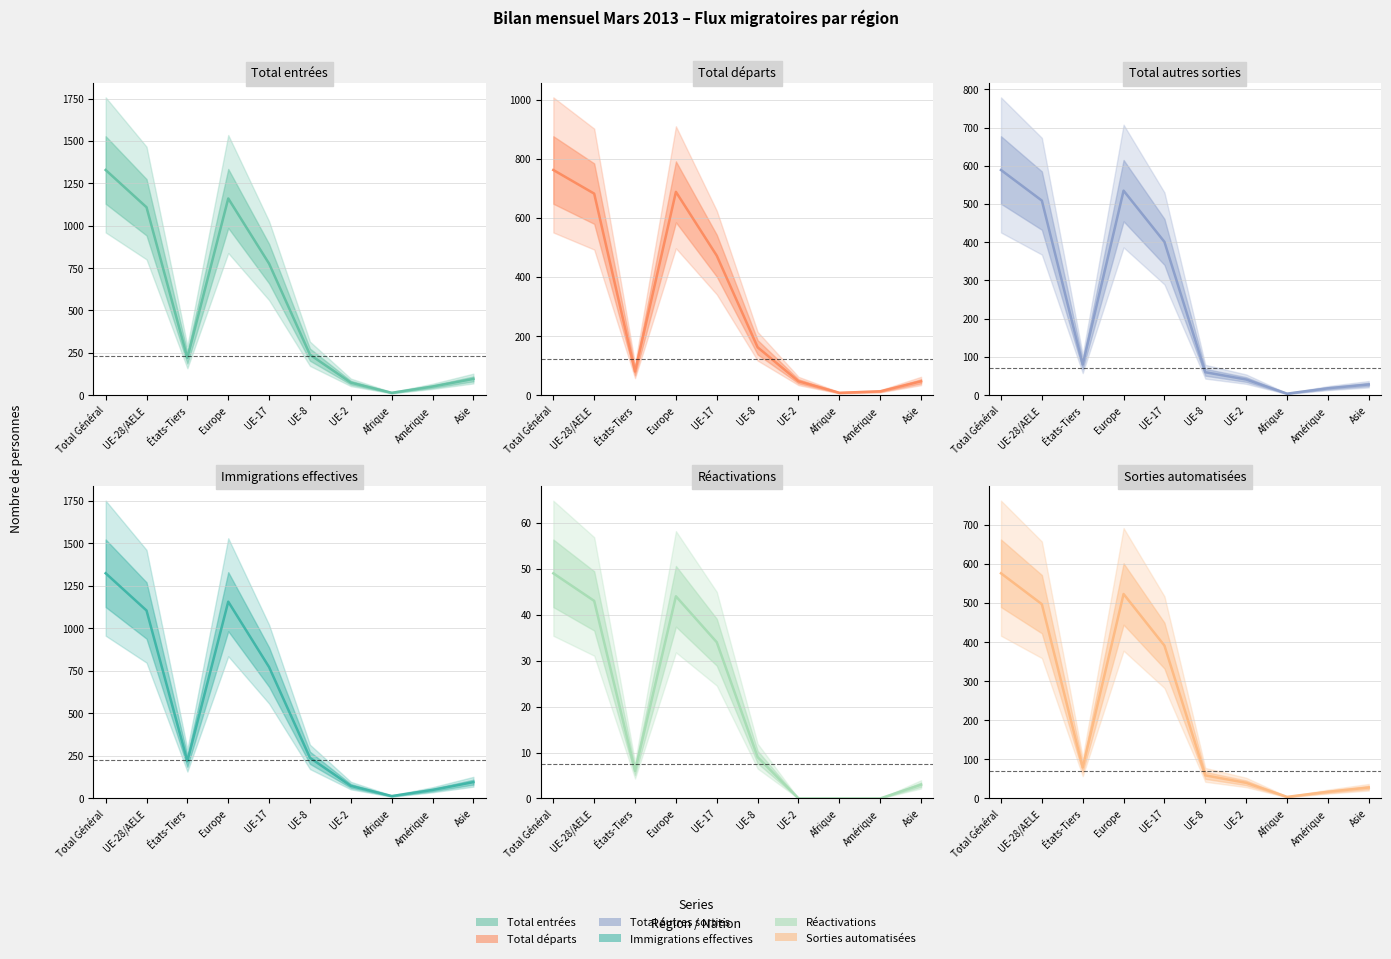

What is the spread (max minus min) of values at Afrique?

14